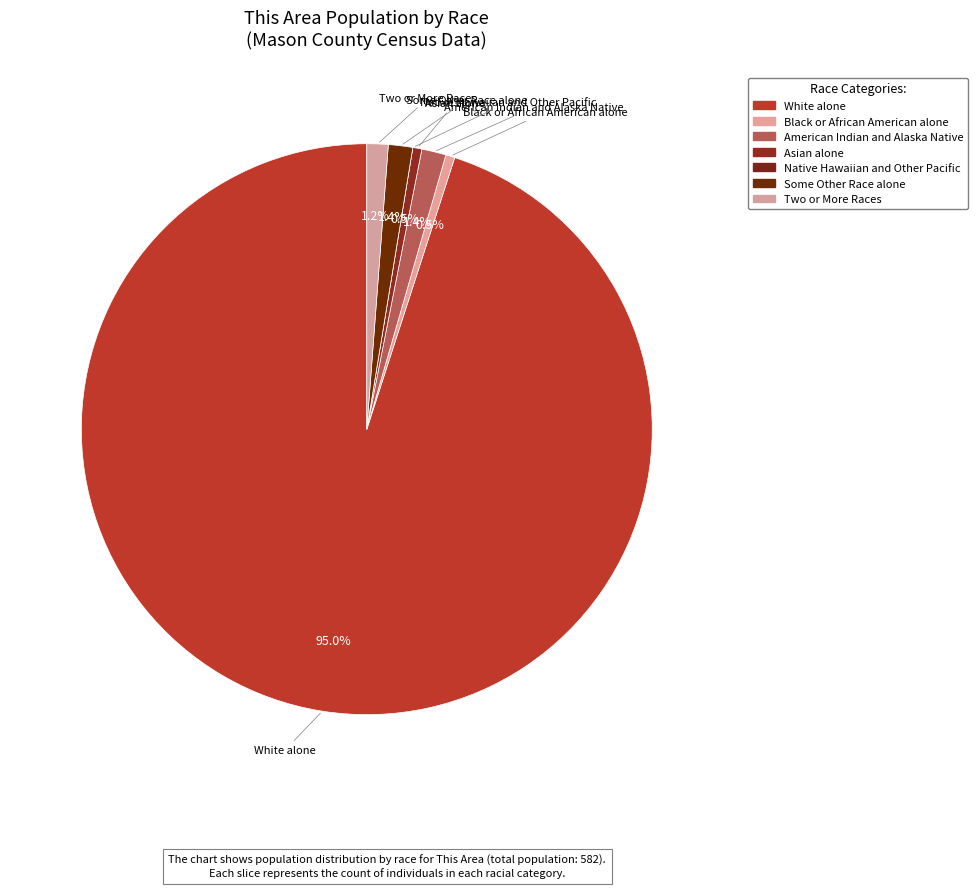

Which slice represents more than half of the pie?

White alone